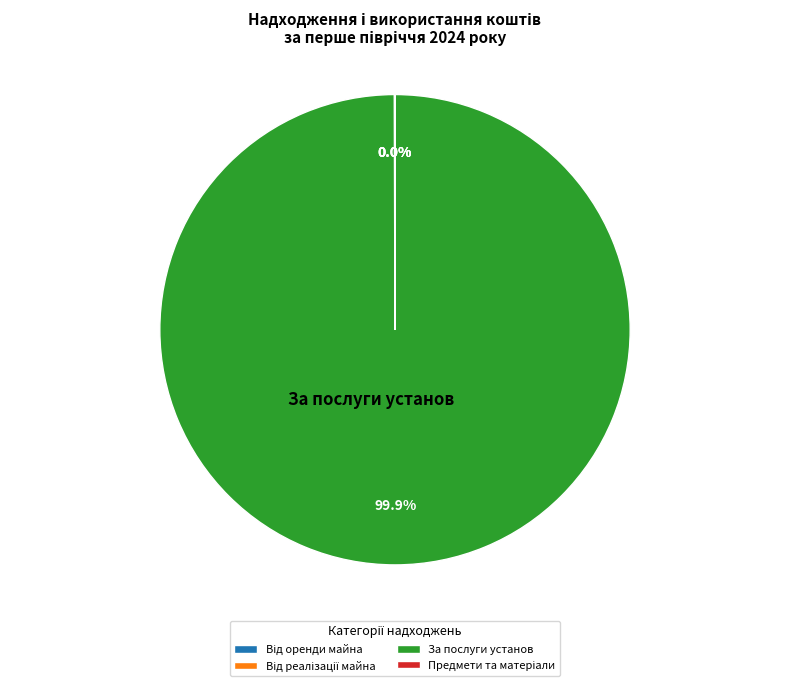

Which slice is the largest?

За послуги установ